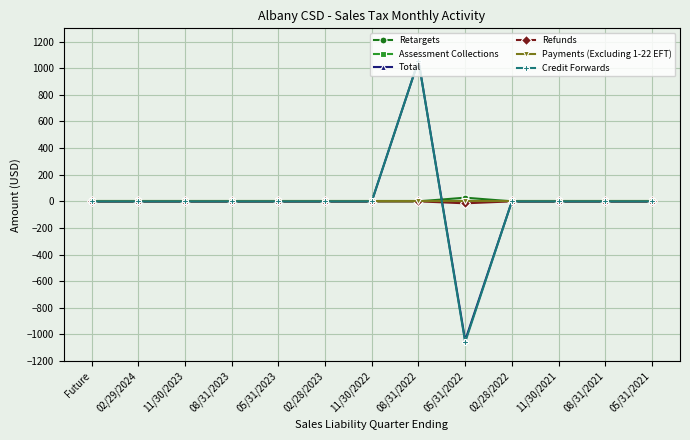

At which category is the sum across all series the highest?

08/31/2022